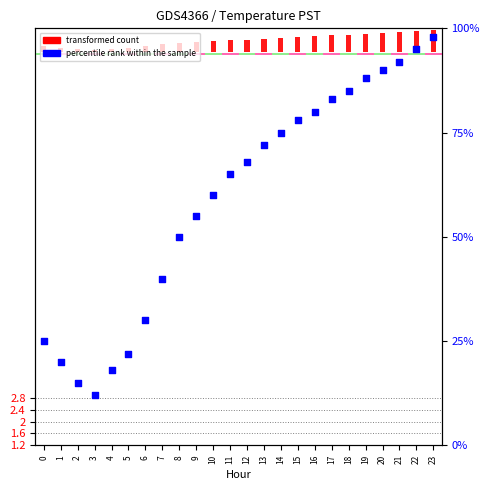

Which series contains the lowest Y value?

transformed count